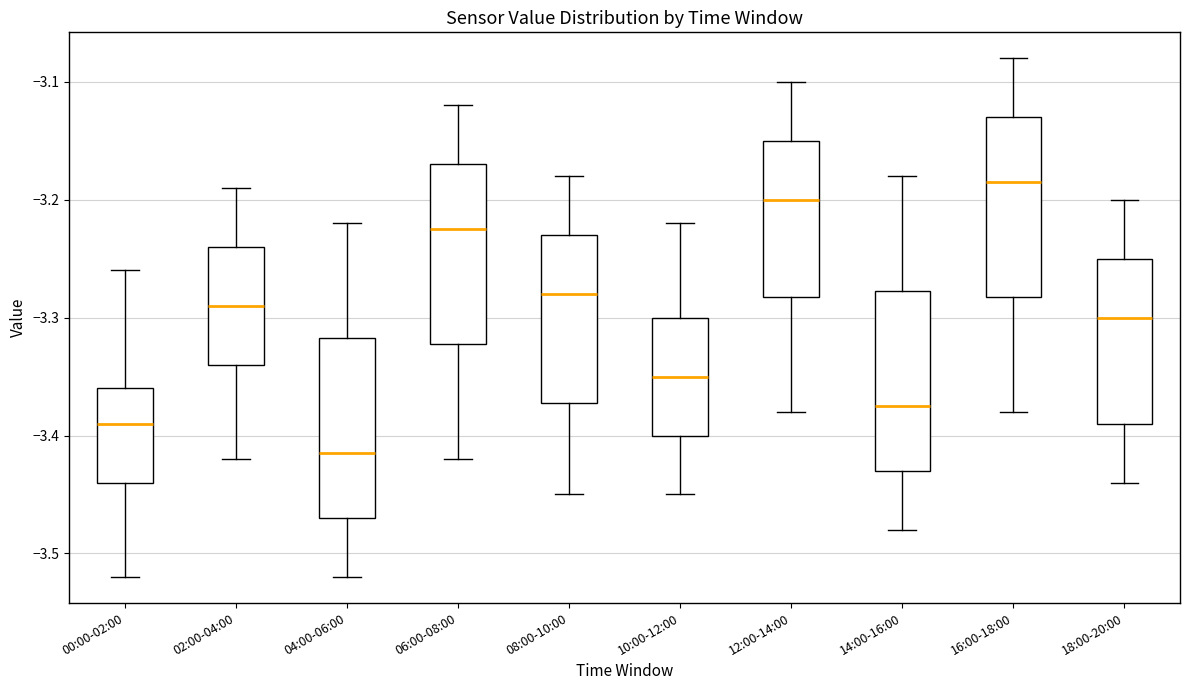

Which box's median line is the highest?

16:00-18:00